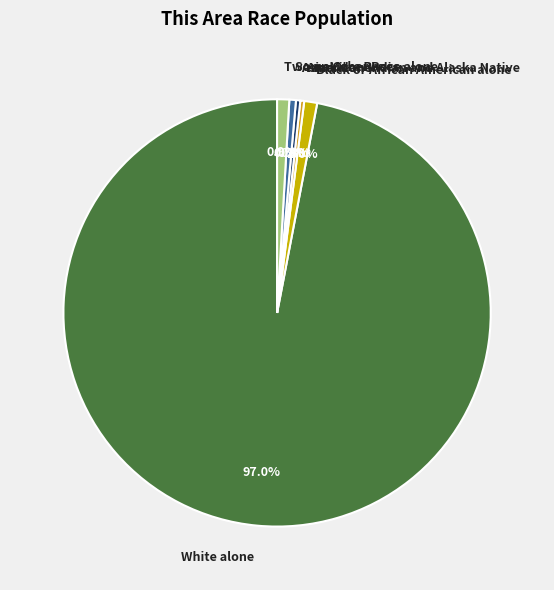

How many slices are in this pie chart?

6